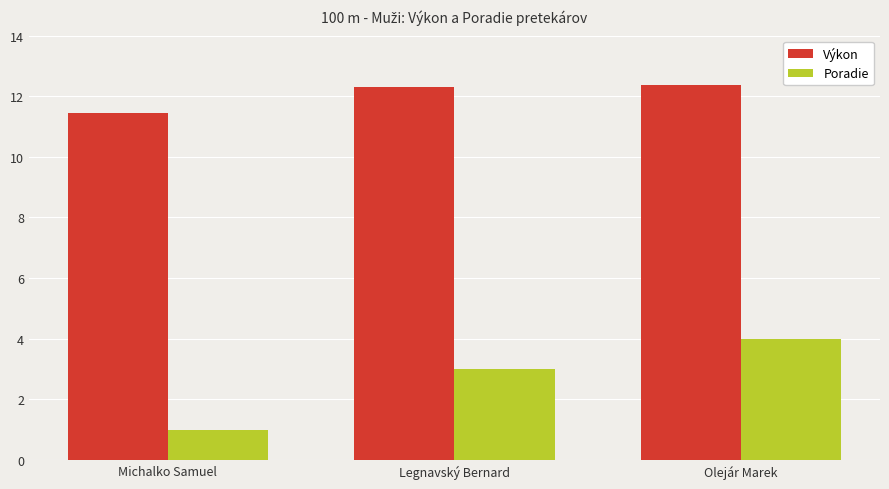

What is the difference between the maximum and minimum values in the Poradie series?

3.0